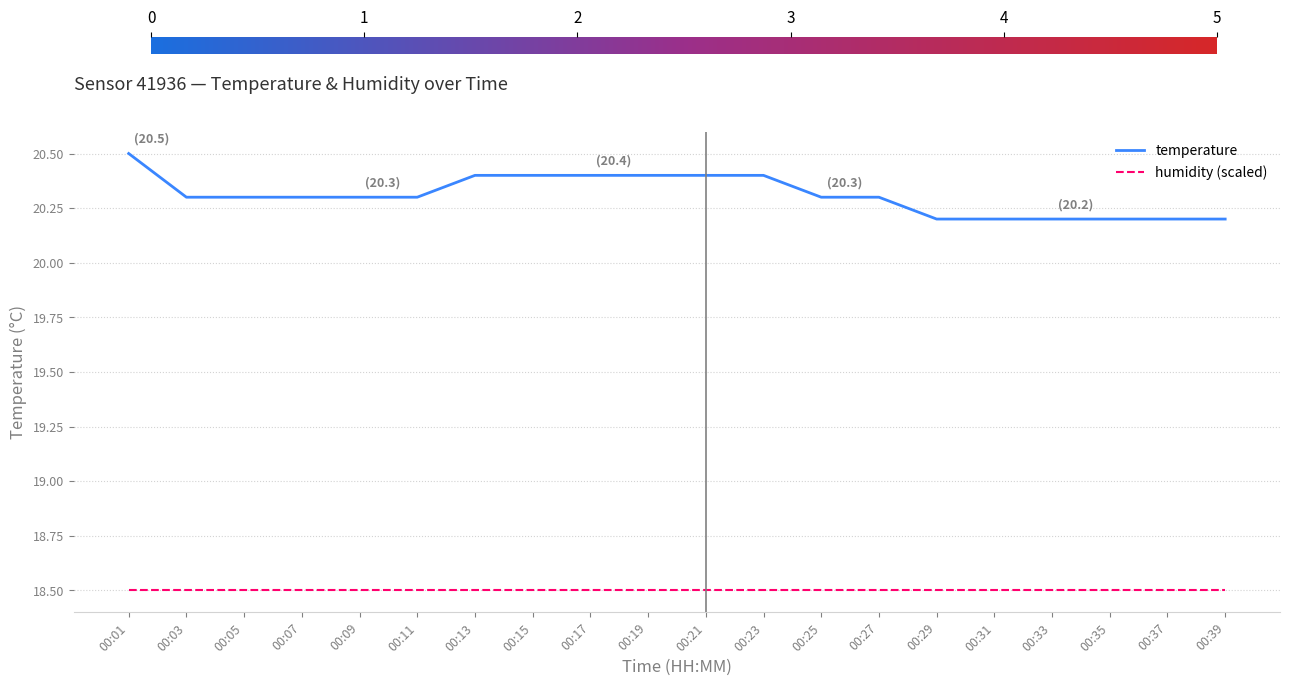

Which series changed the most between 00:09 and 00:13?

temperature